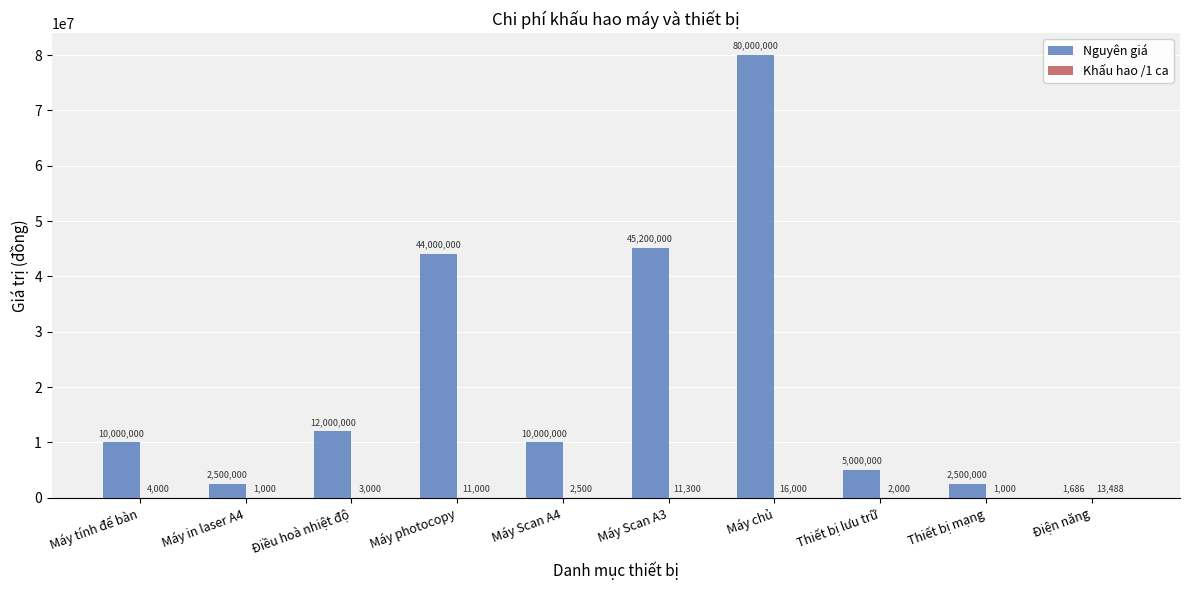

Is it true that Nguyên giá equals 5000000 at Thiết bị lưu trữ?

True